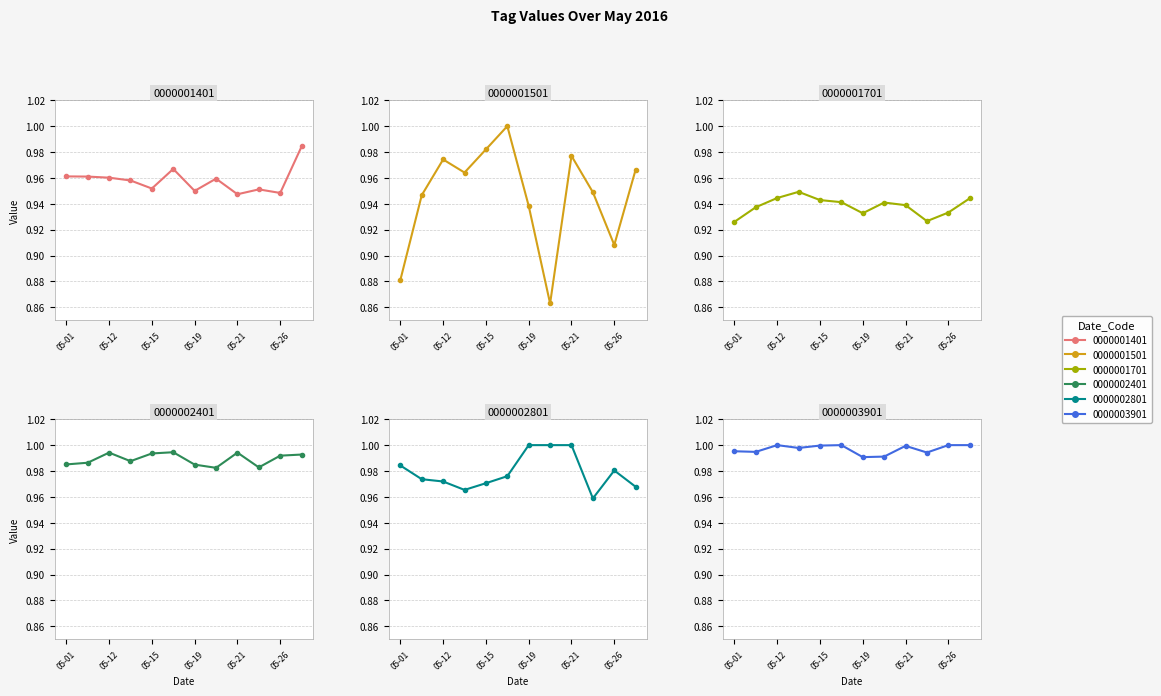

How many categories are shown in the chart?

12